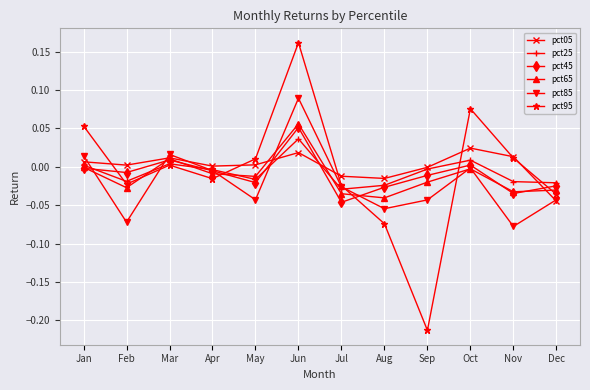

At which category does pct95 reach its first local valley?

Feb